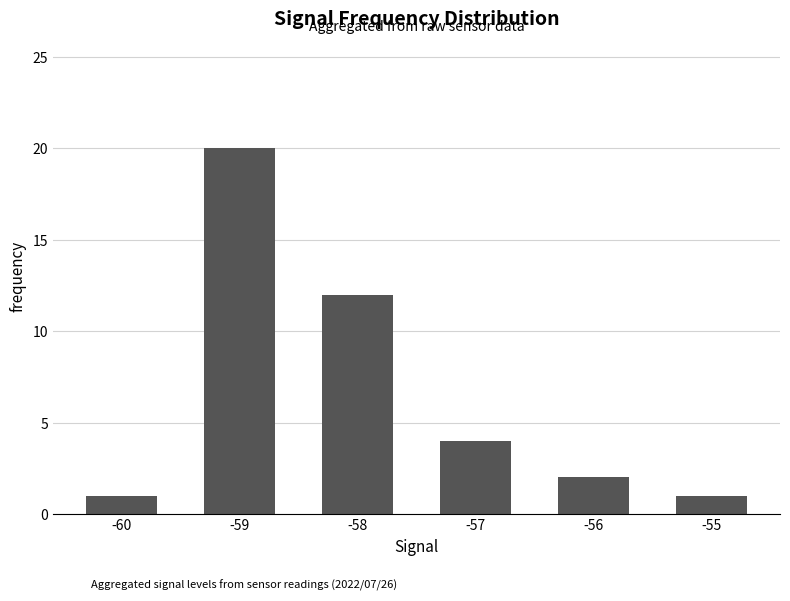

What is the maximum value shown in the chart?

20